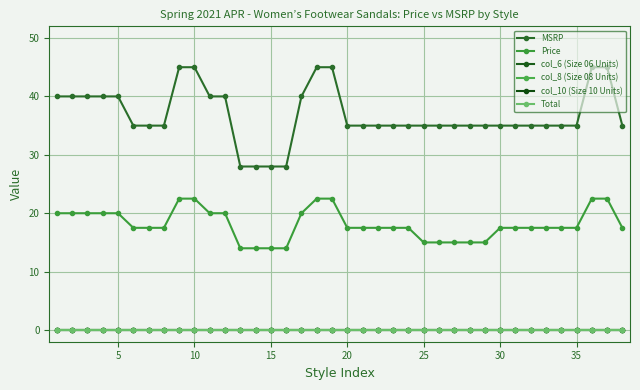

What is the greatest value displayed?

45.0